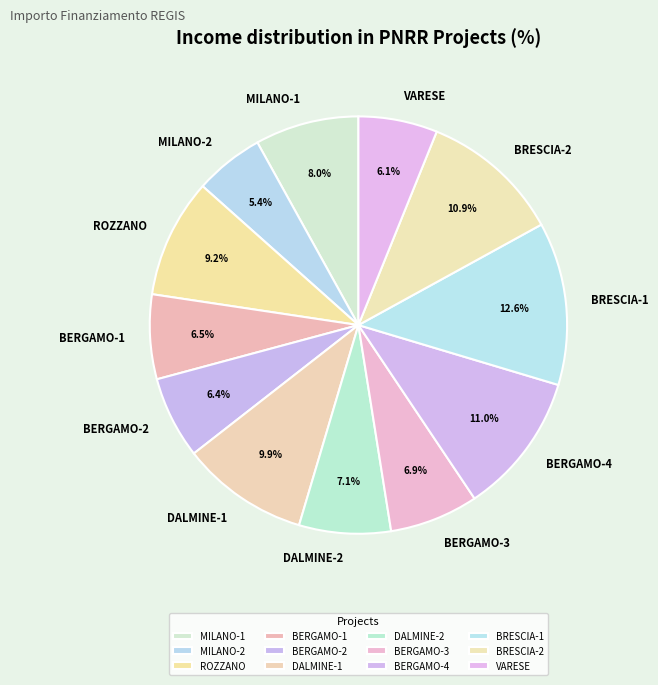

Which category has the biggest portion of the pie?

BRESCIA-1